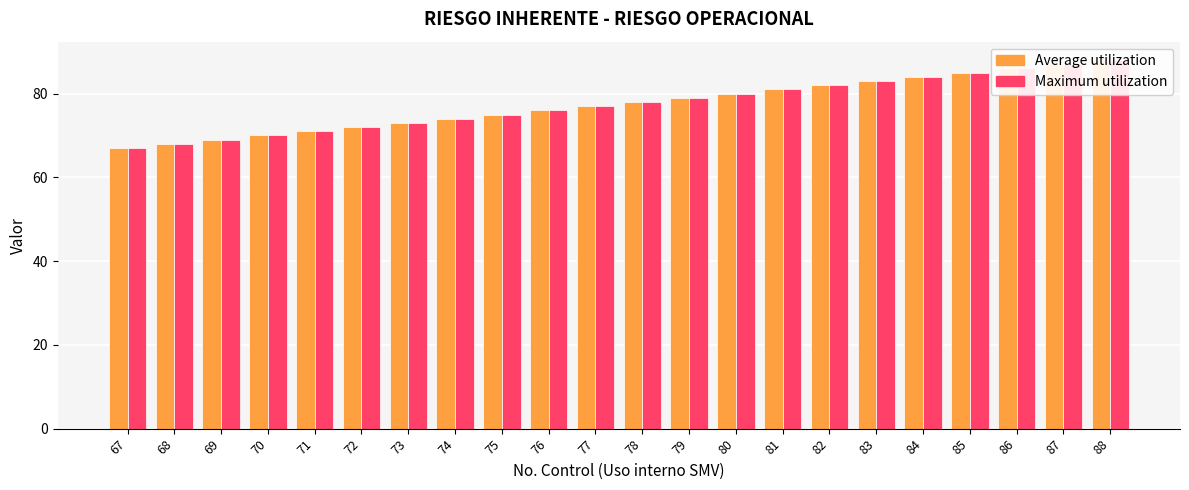

Which series changed the most between 69 and 88?

Average utilization